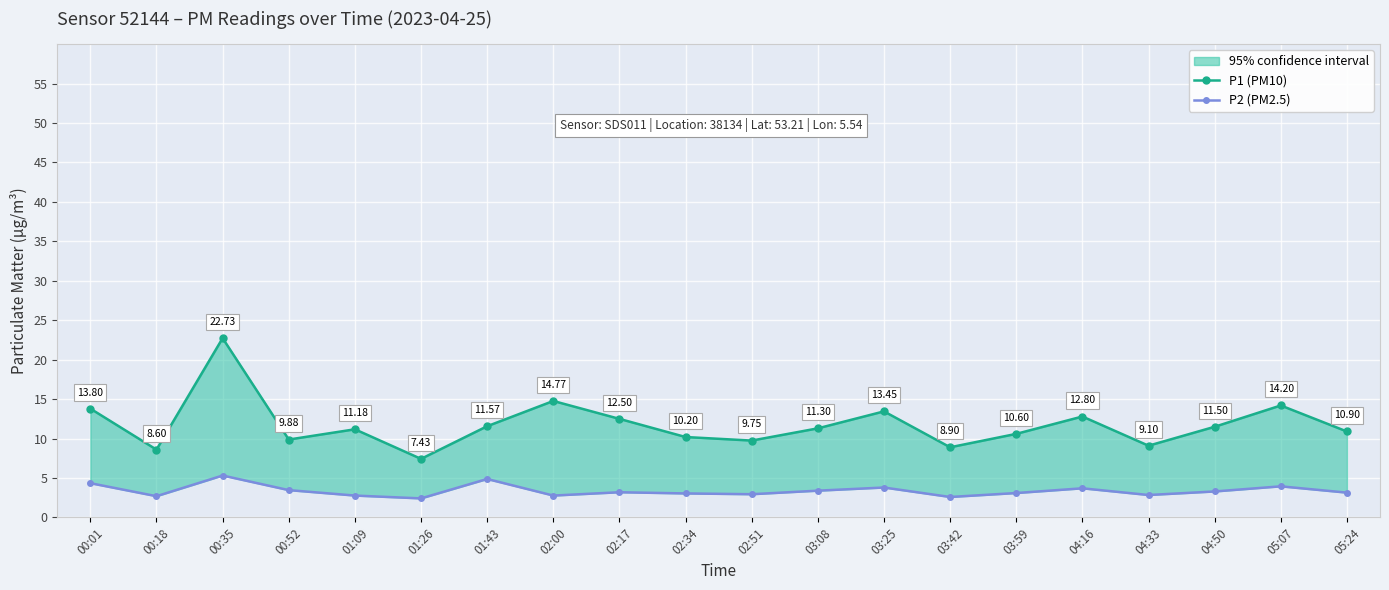

Is the value of P2 (PM2.5) at 03:59 greater than the value of P1 (PM10) at 05:07?

No